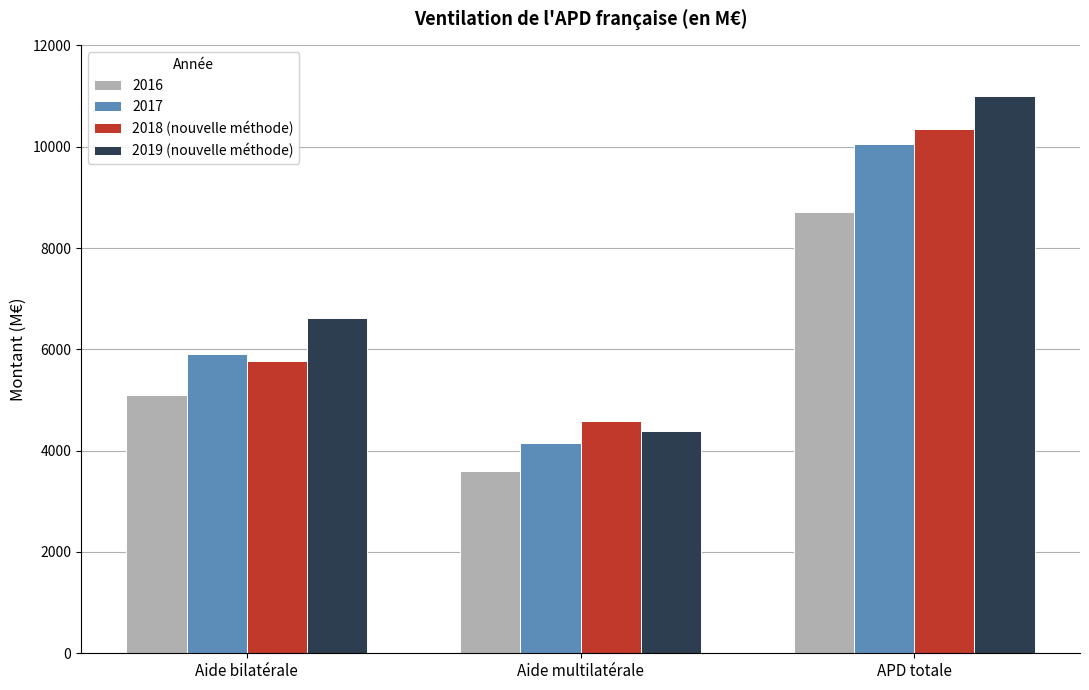

What position from the left is Aide bilatérale?

1